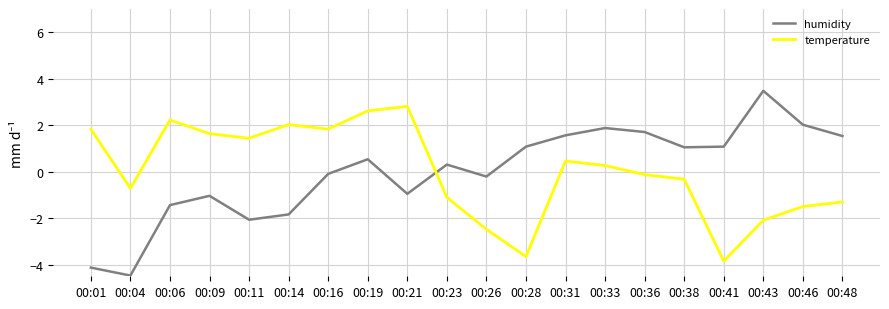

Is it true that humidity equals 1.1 at 00:28?

True